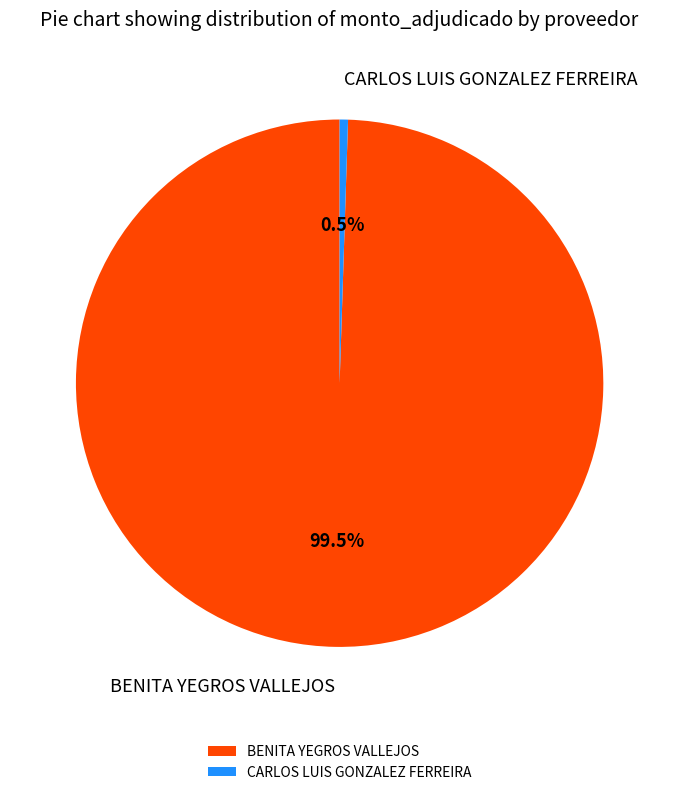

How much of the chart is everything except CARLOS LUIS GONZALEZ FERREIRA?

99.5%